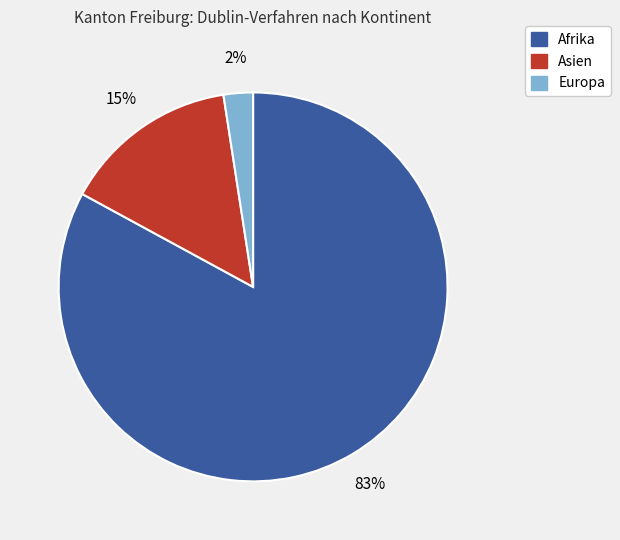

To the nearest percent, what is the average slice percentage?

33%